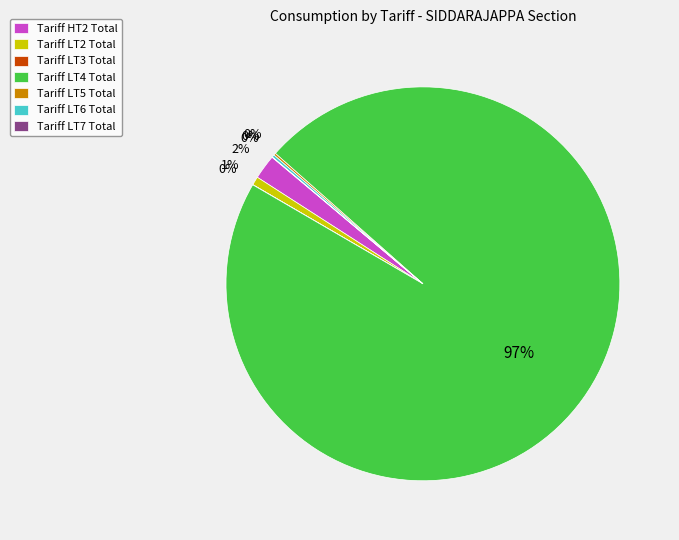

The Tariff HT2 Total slice represents 7% of the pie. True or false?

False